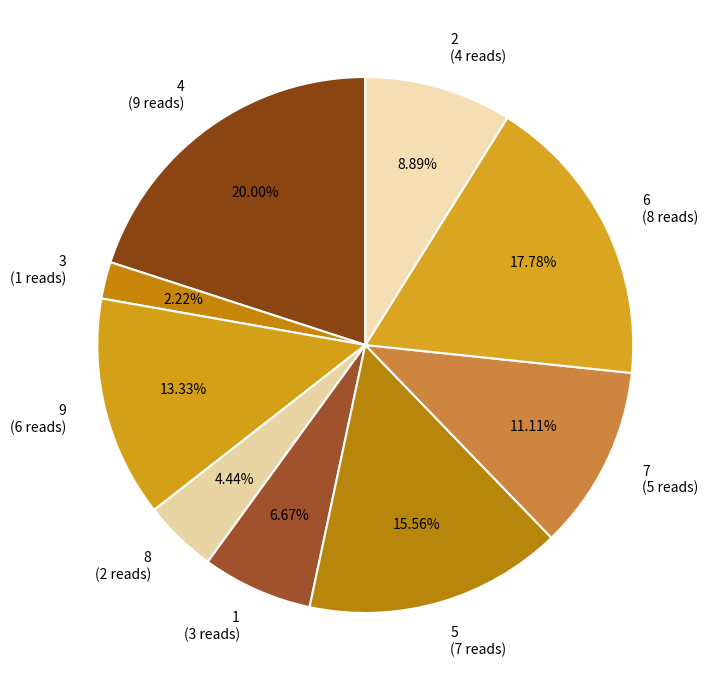

What is the ratio of the value at 8 (2 reads) to the value at 1 (3 reads)?

0.7